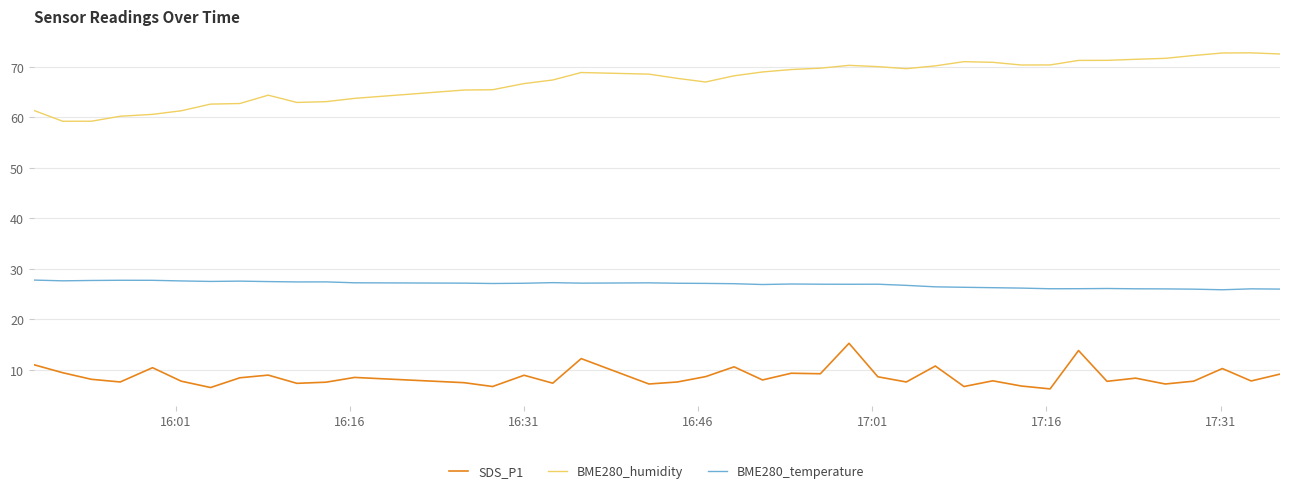

Which series has the largest total across all categories?

BME280_humidity